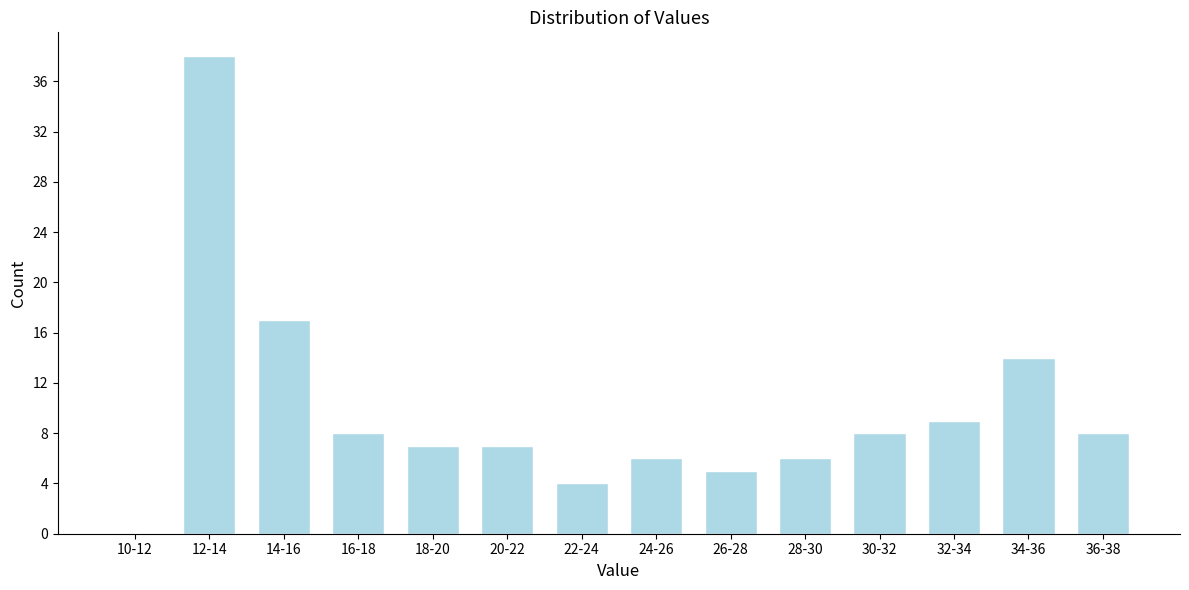

Reading left to right, list all the values displayed in this chart.

10-12=0	12-14=38	14-16=17	16-18=8	18-20=7	20-22=7	22-24=4	24-26=6	26-28=5	28-30=6	30-32=8	32-34=9	34-36=14	36-38=8